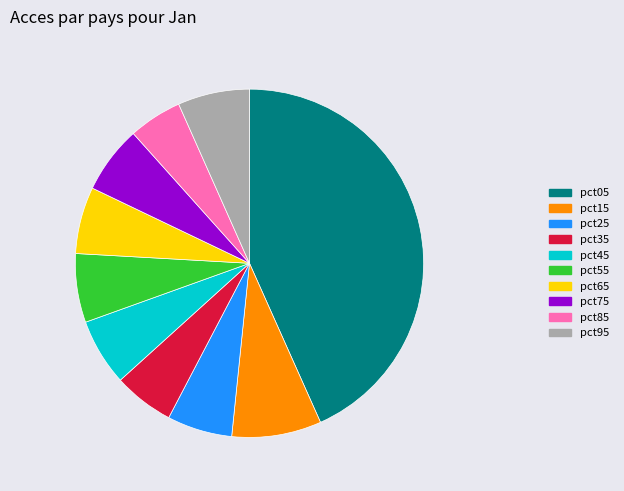

Combined, do pct15 and pct35 account for over 50%?

No